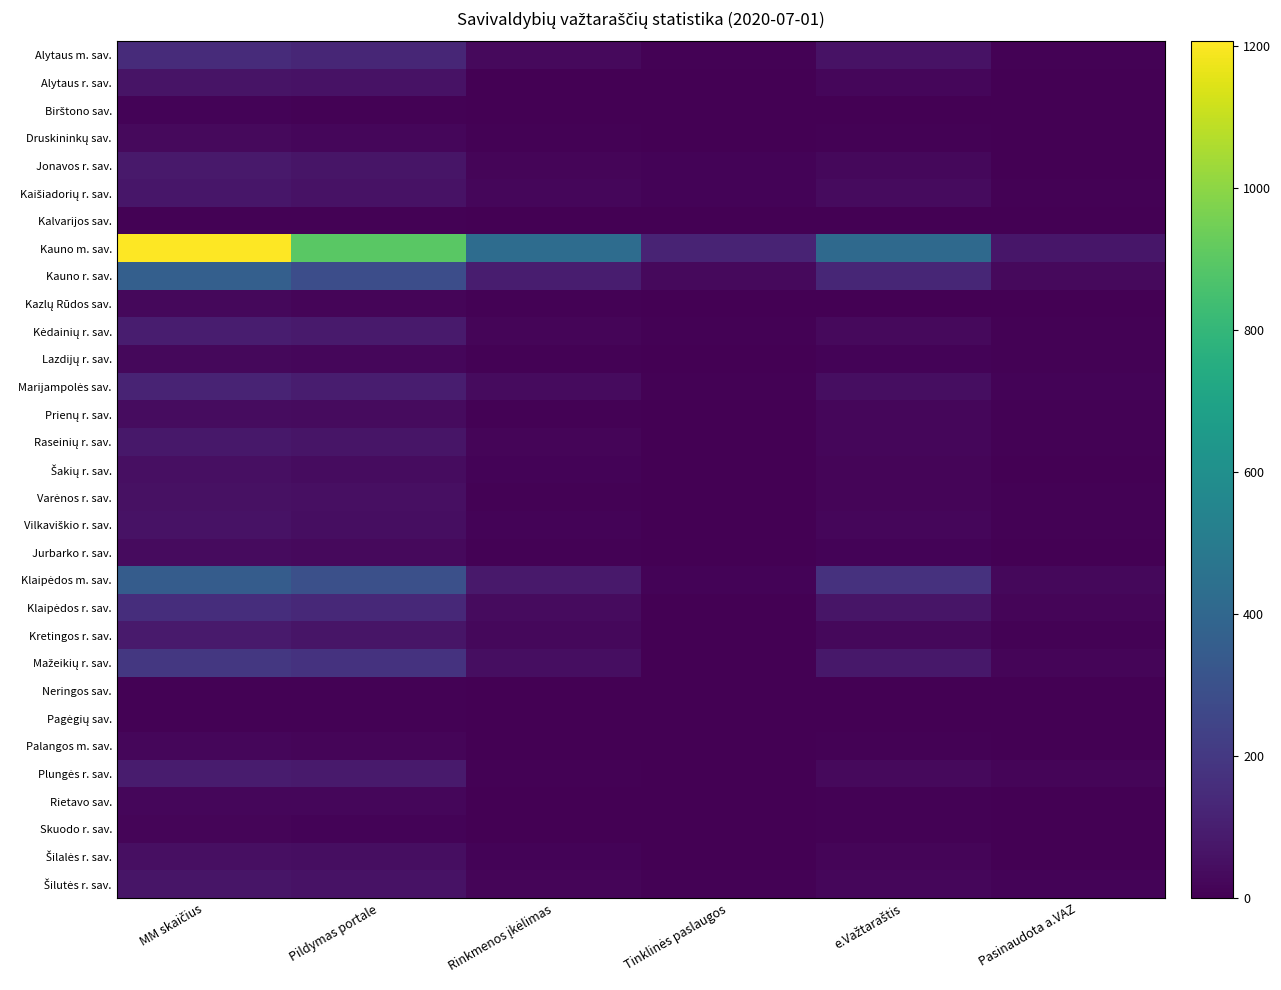

What is the greatest value displayed?

1206